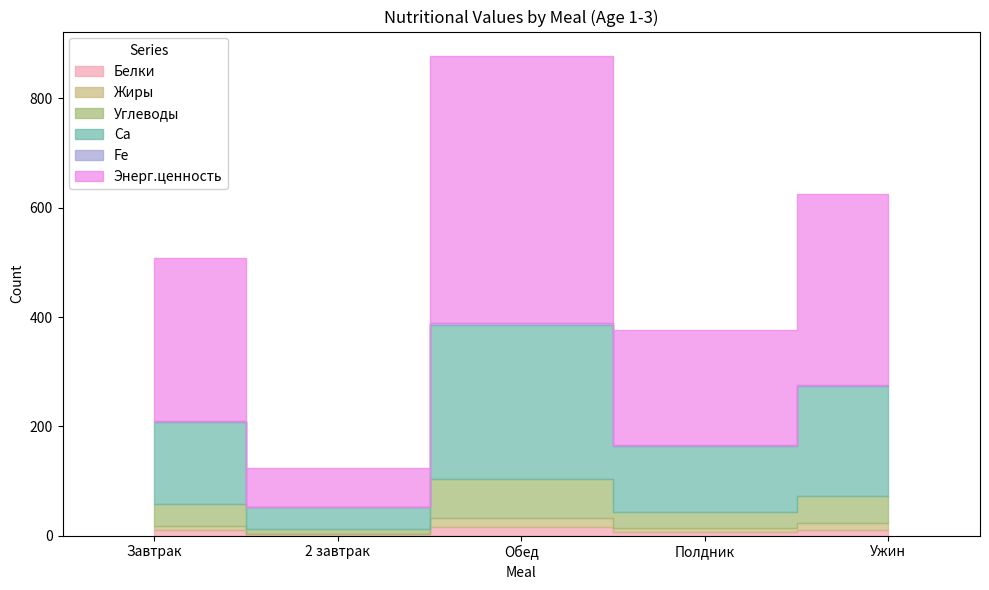

Which series has the widest spread of values?

Энерг.ценность